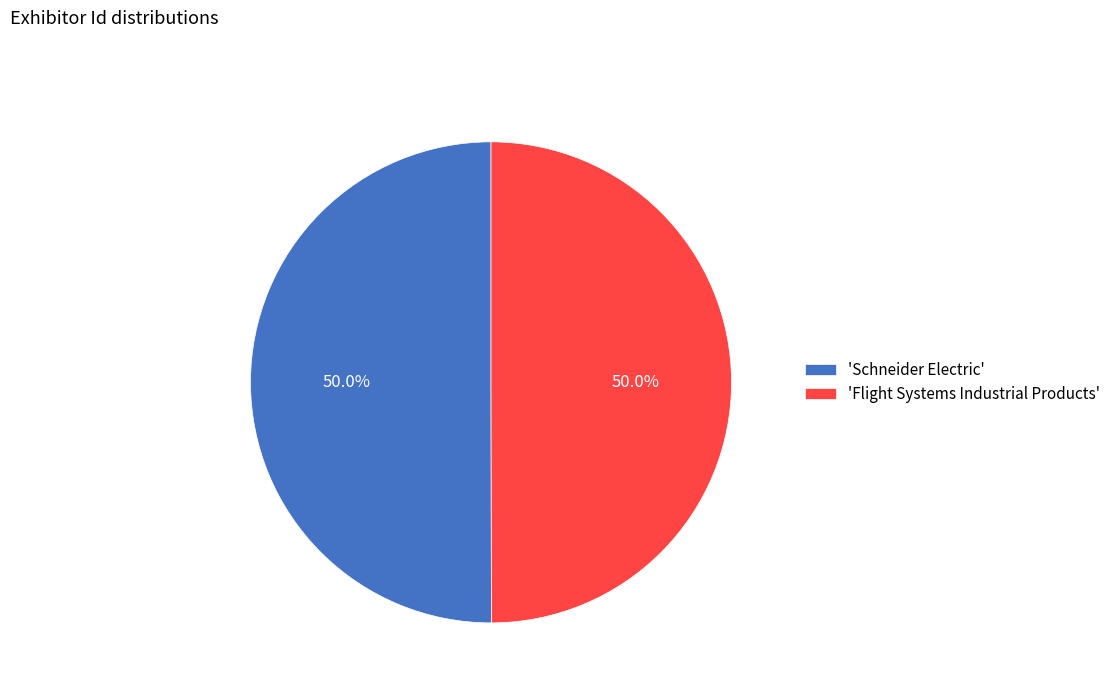

Combined, what portion of the pie is 'Schneider Electric' and 'Flight Systems Industrial Products'?

100.0%